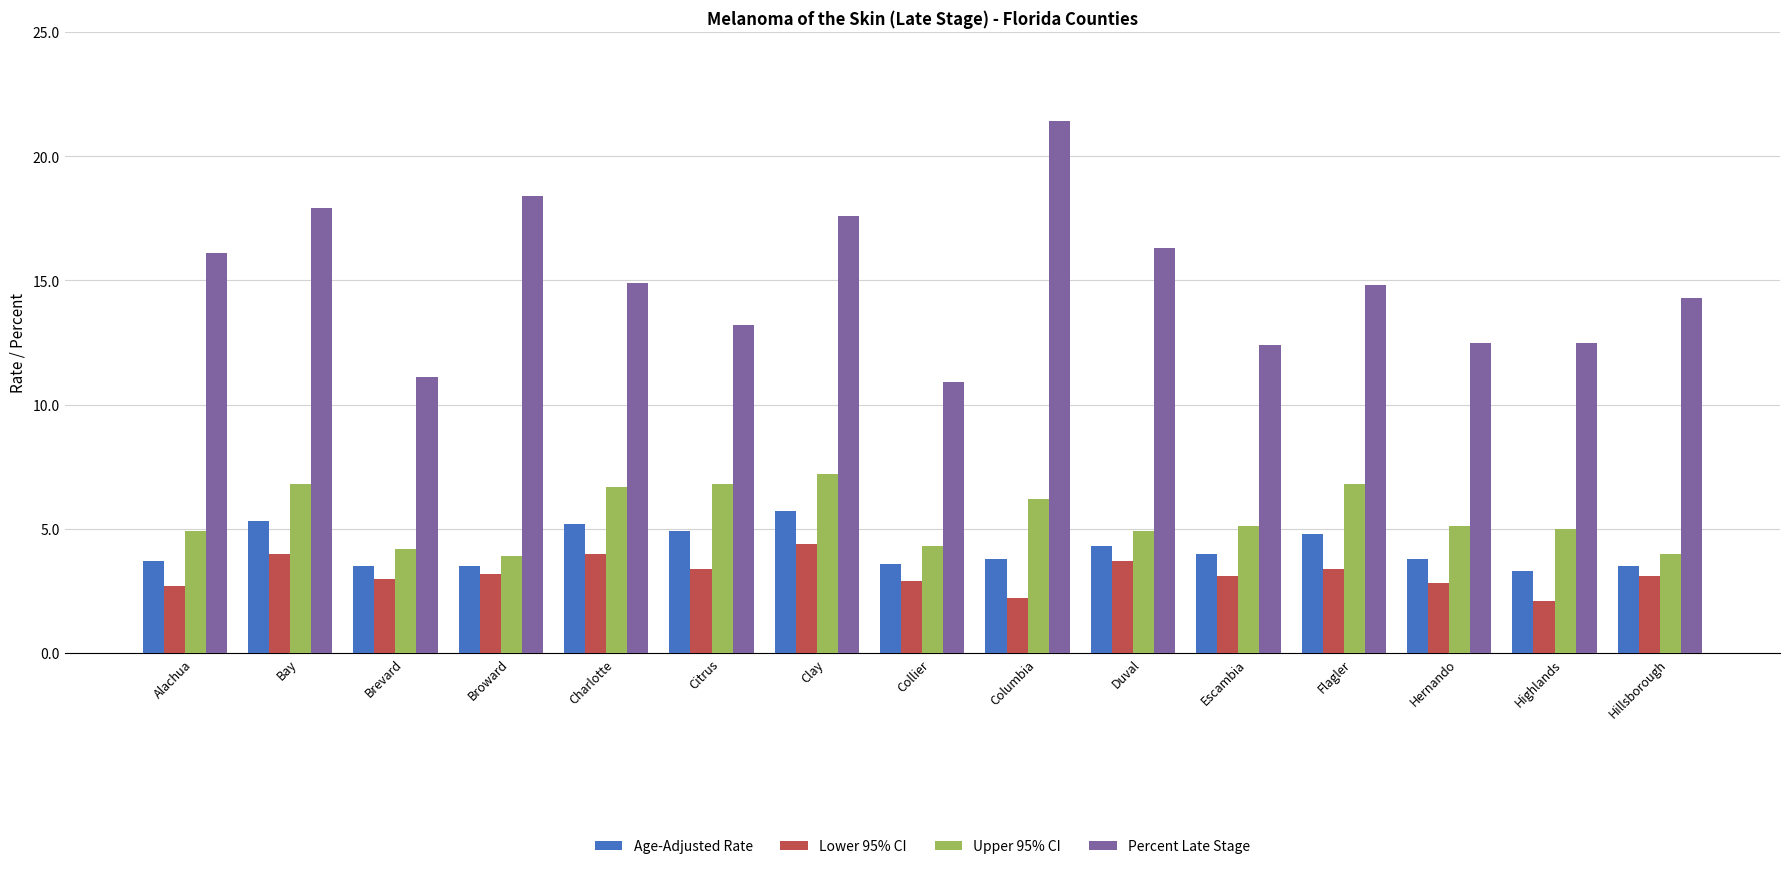

Rank the series by their maximum value, from highest to lowest.

Percent Late Stage, Upper 95% CI, Age-Adjusted Rate, Lower 95% CI